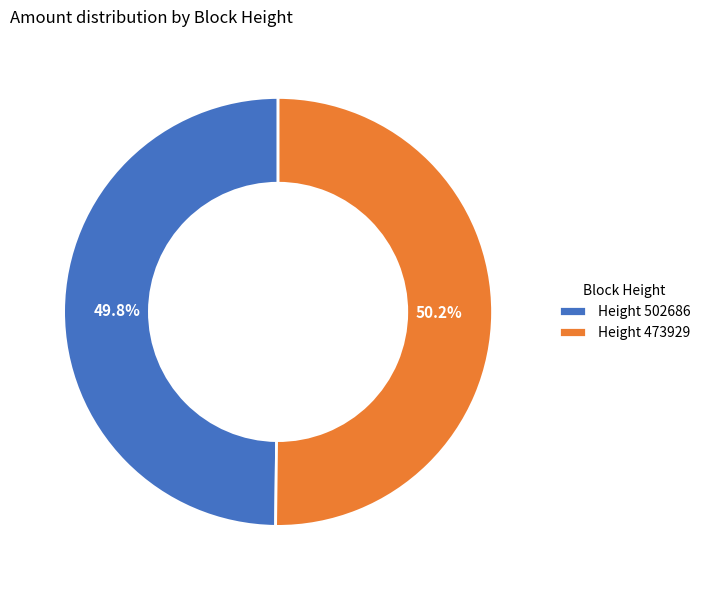

How many segments does this pie chart have?

2